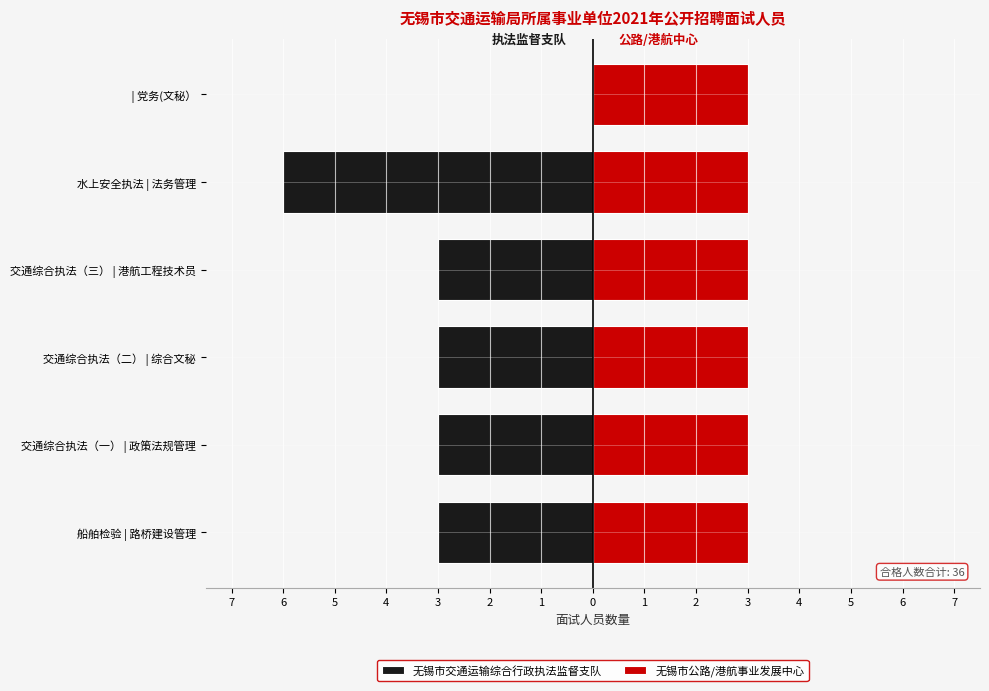

Rank the series by their average value, from lowest to highest.

无锡市交通运输综合行政执法监督支队, 无锡市公路/港航事业发展中心